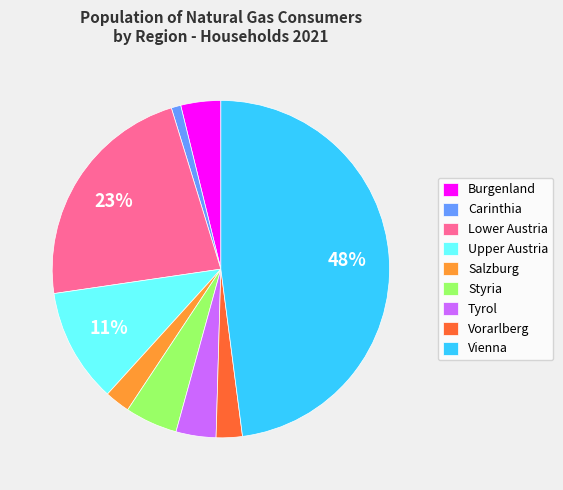

Is the sum of Tyrol and Lower Austria greater than half?

No